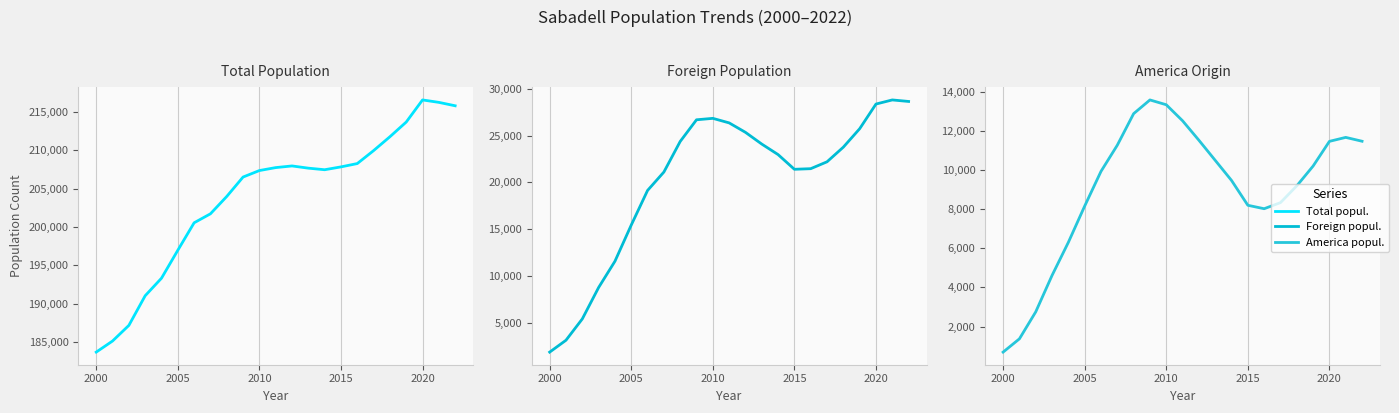

Rank the series by their maximum value, from highest to lowest.

Total popul., Foreign popul., America popul.